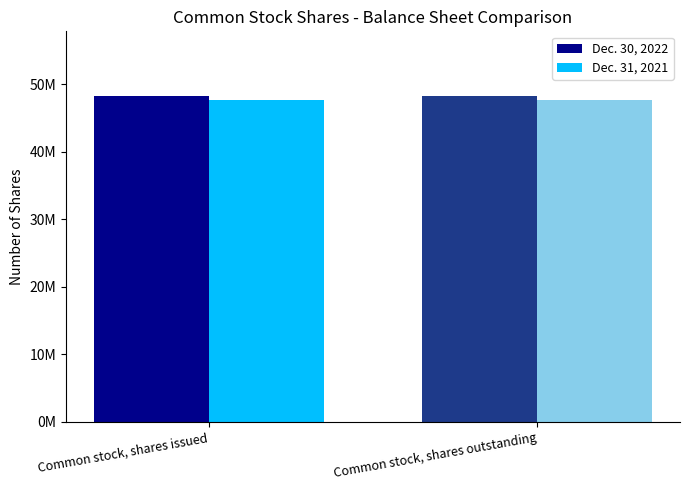

What is the total value across all series at Common stock, shares outstanding?

95928000